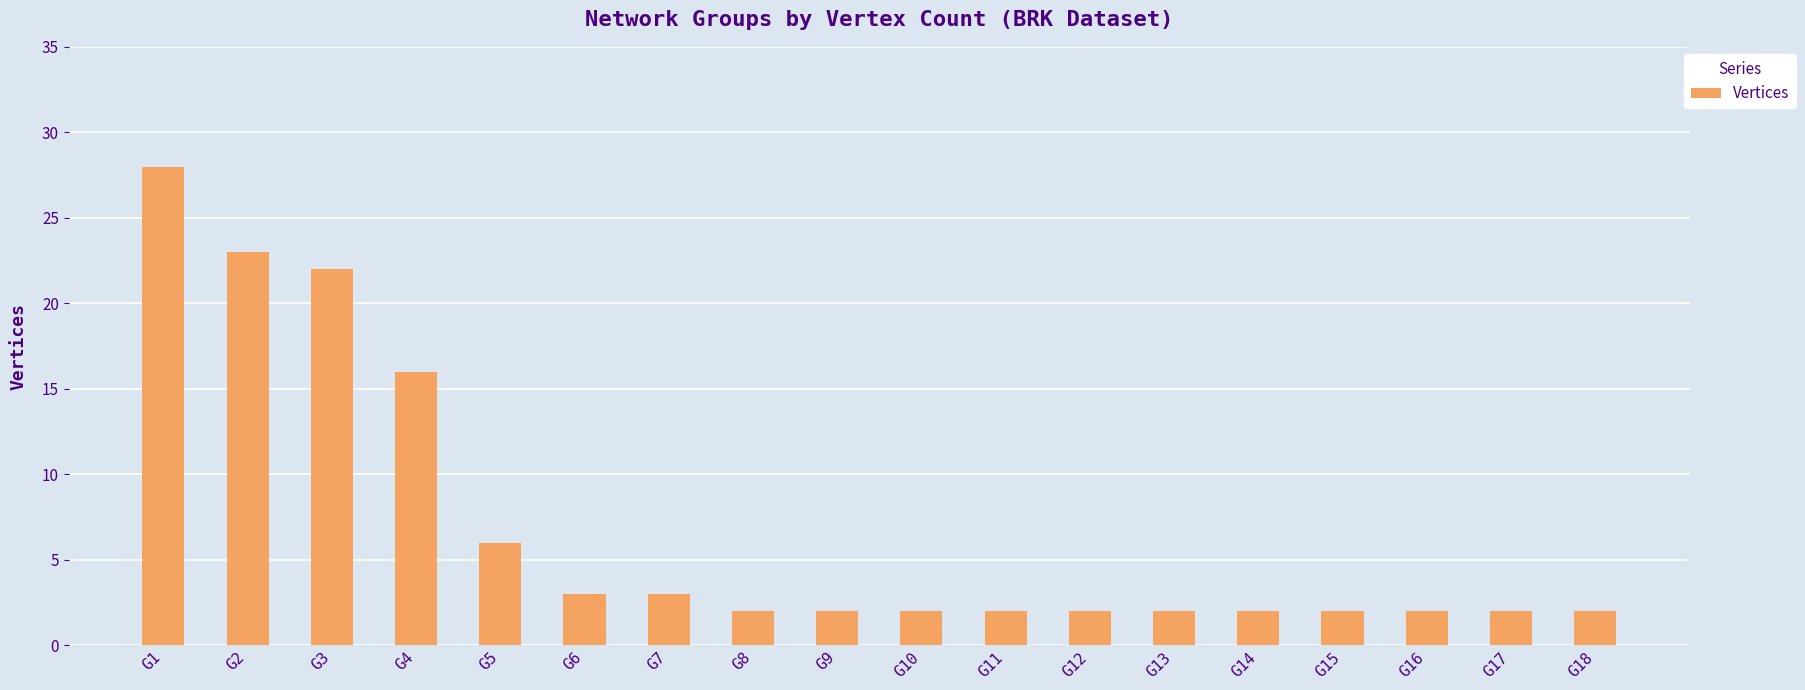

Reading right to left, transcribe all the data shown in this chart.

G18=2	G17=2	G16=2	G15=2	G14=2	G13=2	G12=2	G11=2	G10=2	G9=2	G8=2	G7=3	G6=3	G5=6	G4=16	G3=22	G2=23	G1=28